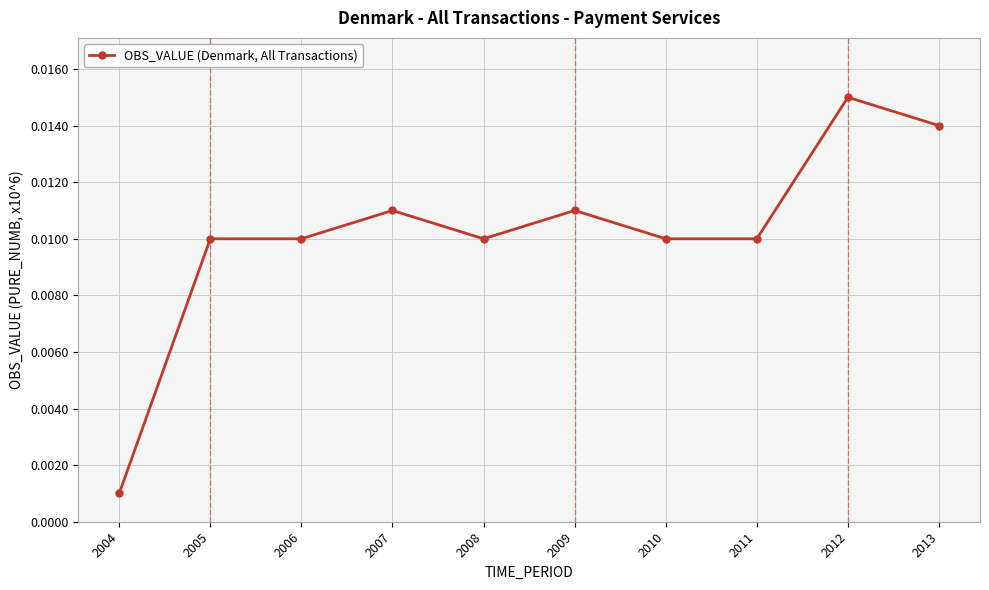

Where is the data nearest to the value 0?

2004